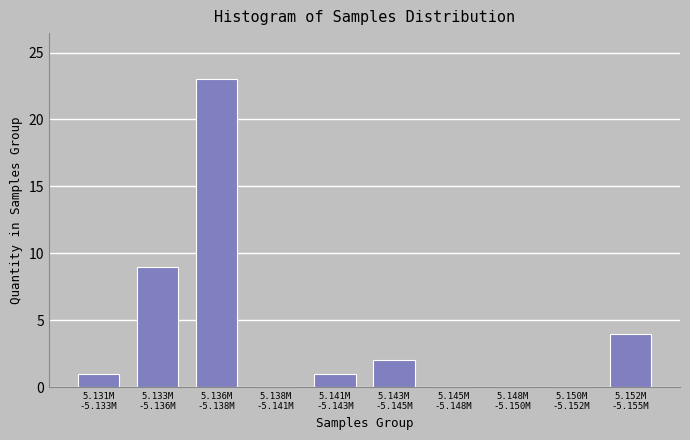

What is the sum of all values?

40